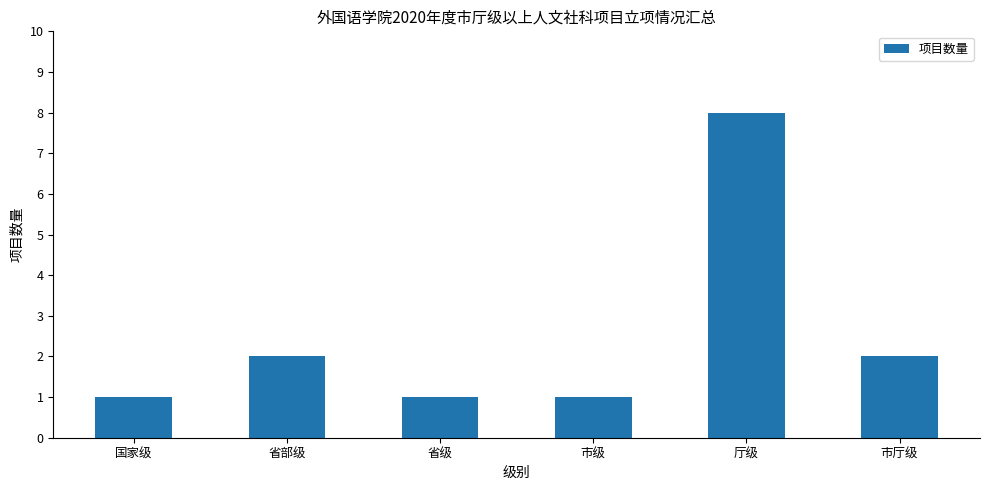

What is the change in value from 省部级 to 省级?

-1